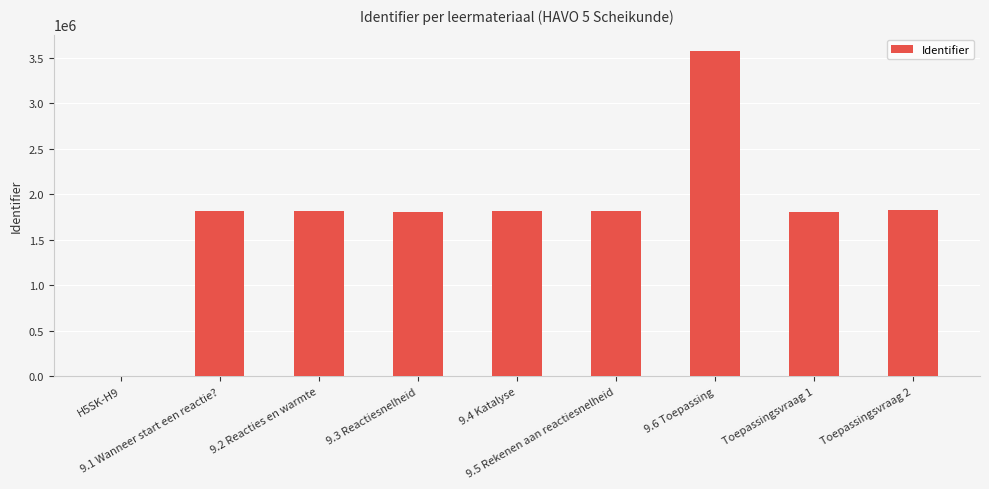

What is the greatest value displayed?

3574507